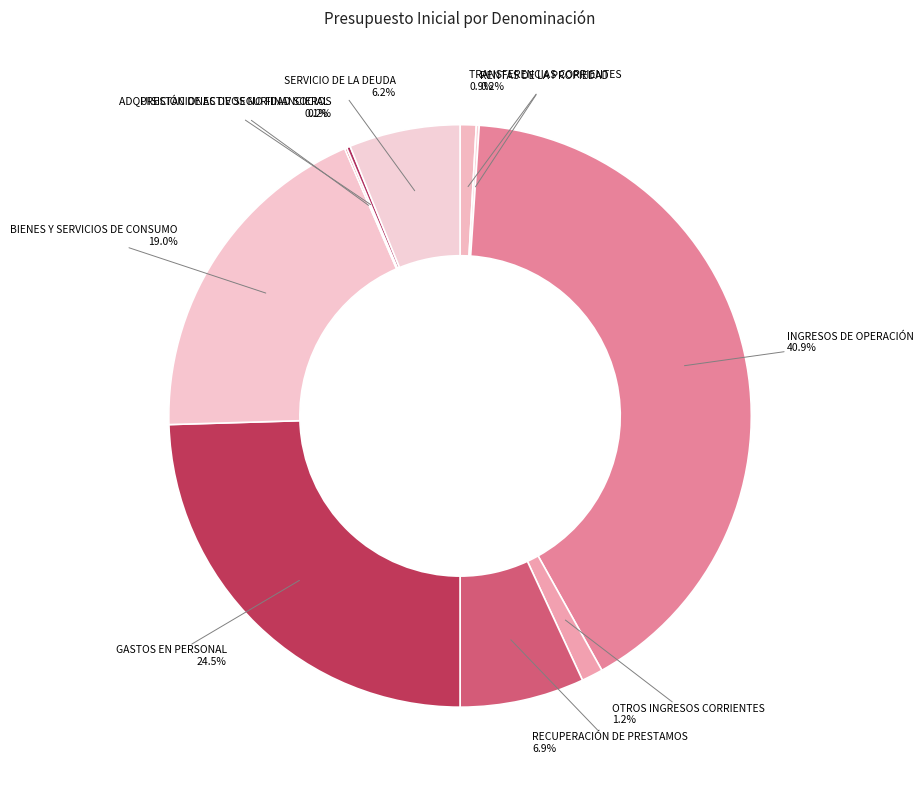

What is the largest slice in the pie chart?

INGRESOS DE OPERACIÓN